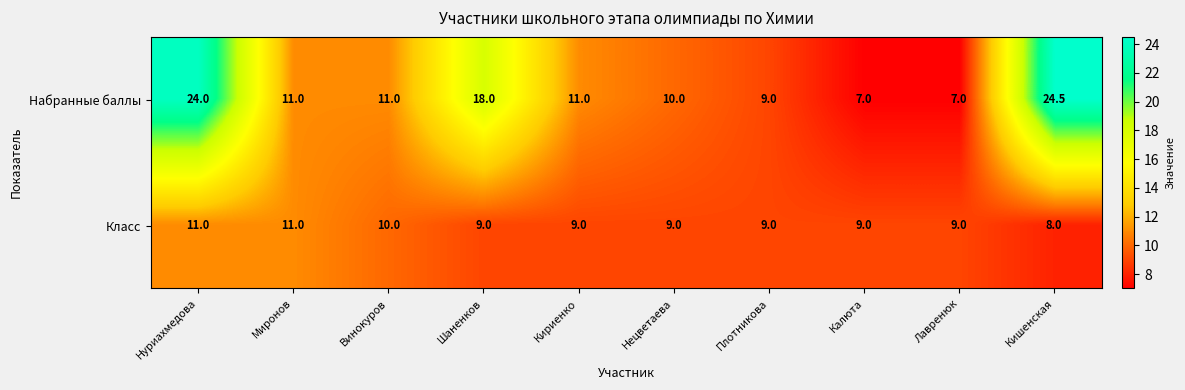

The Класс series shows 9.0 at Лавренюк. True or false?

True